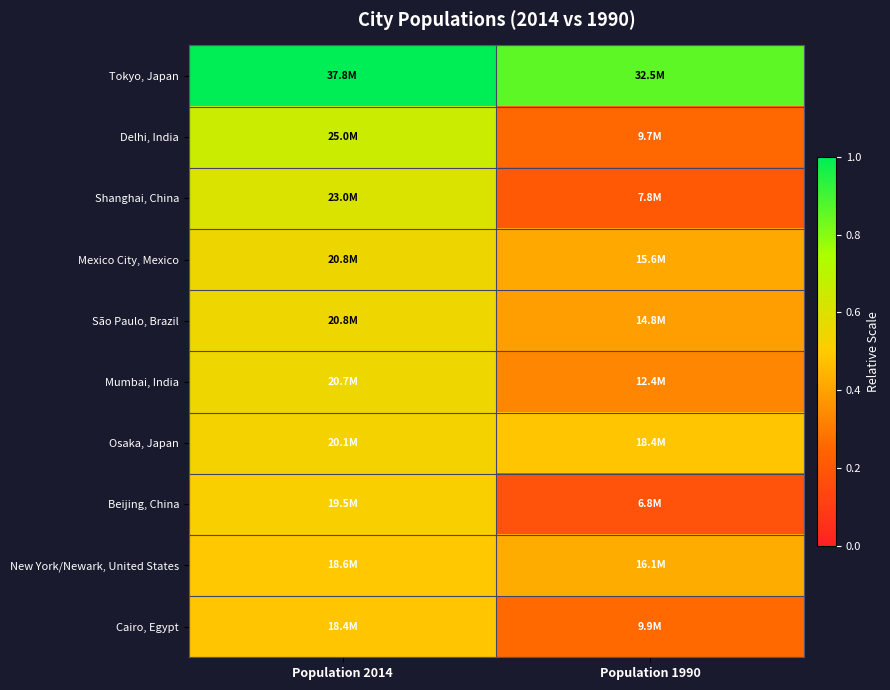

How many data points does each series have?

2